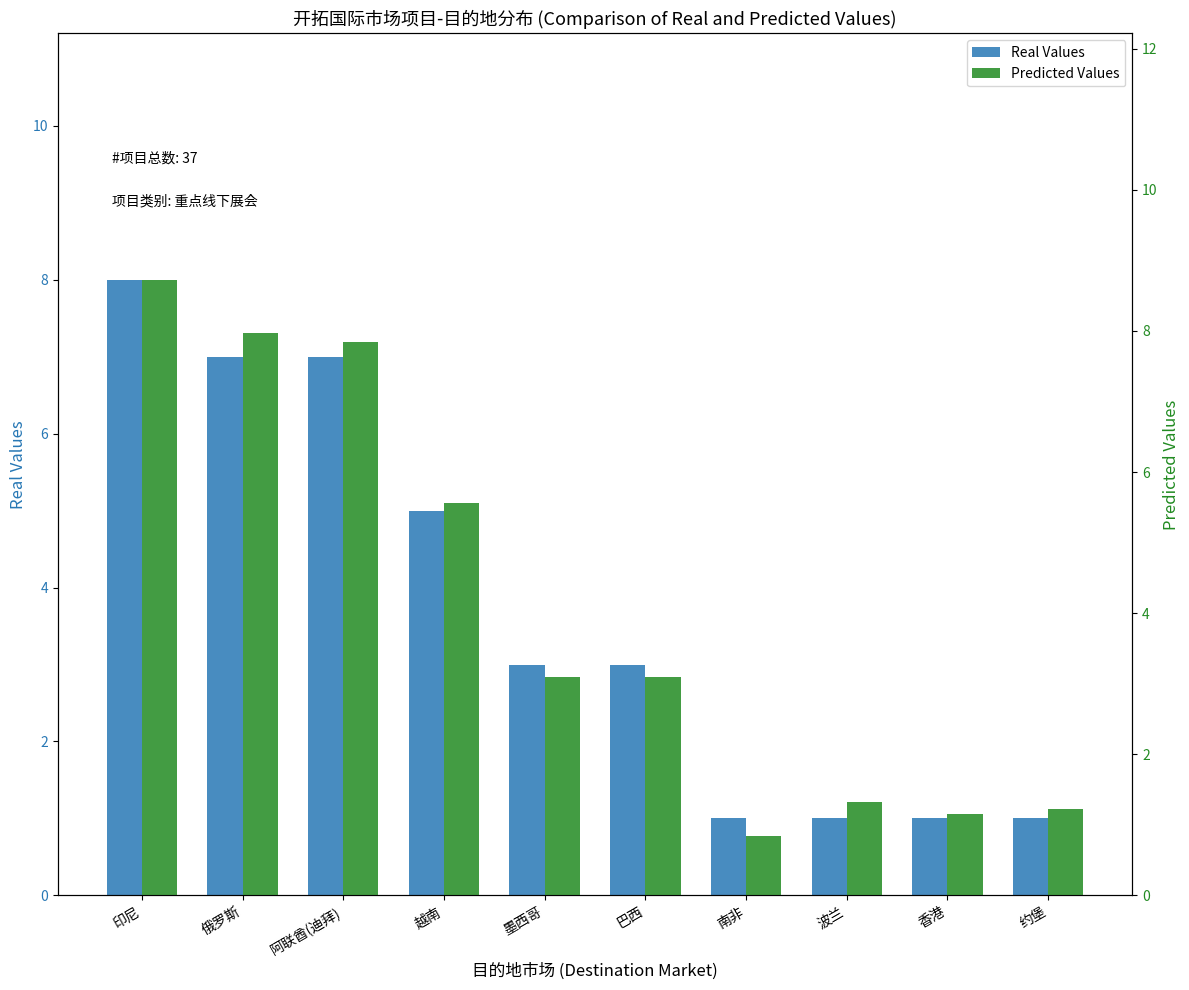

The Real Values series shows 1.2 at 墨西哥. True or false?

False